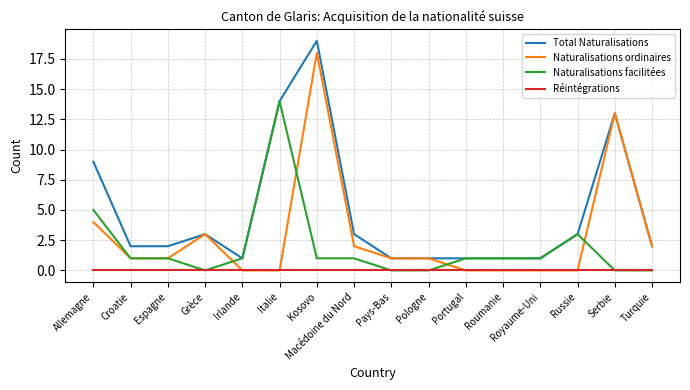

At which category is the sum across all series the highest?

Kosovo